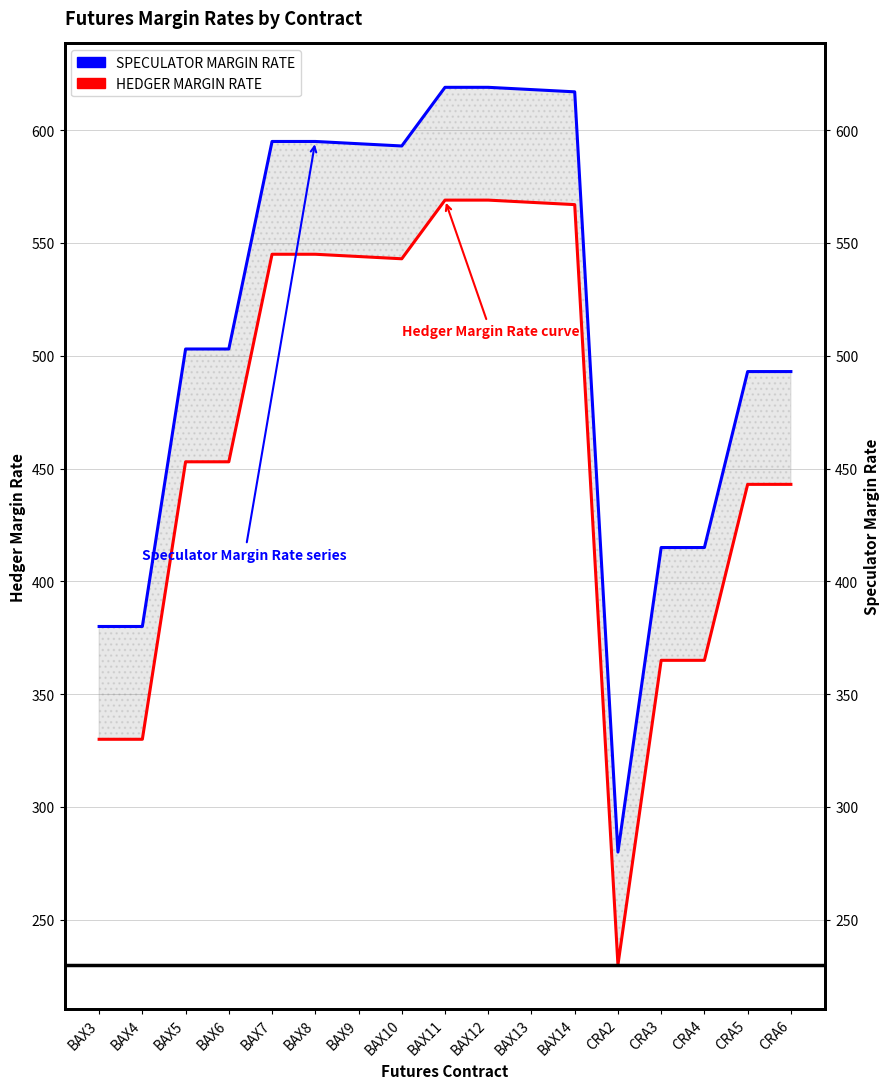

Which series changed the most between BAX6 and BAX12?

SPECULATOR MARGIN RATE